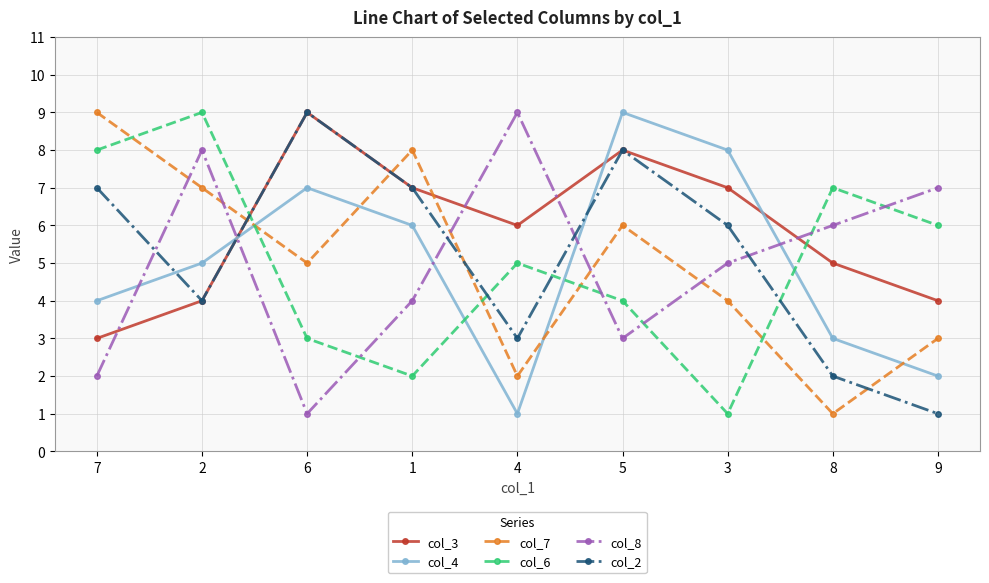

True or false: col_3 has a value of 2 at 1.

False